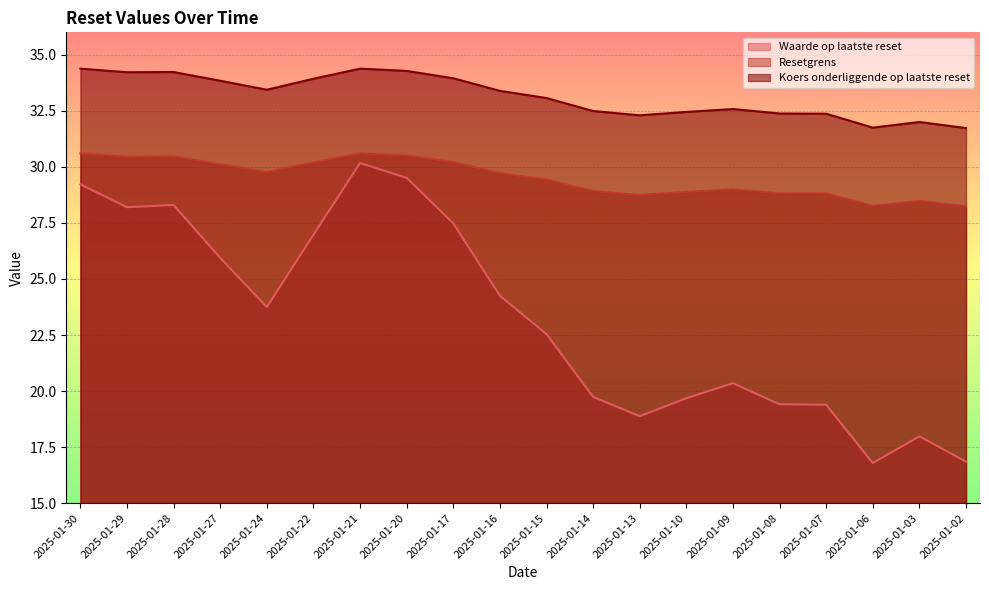

Which series has the largest range (max minus min)?

Waarde op laatste reset